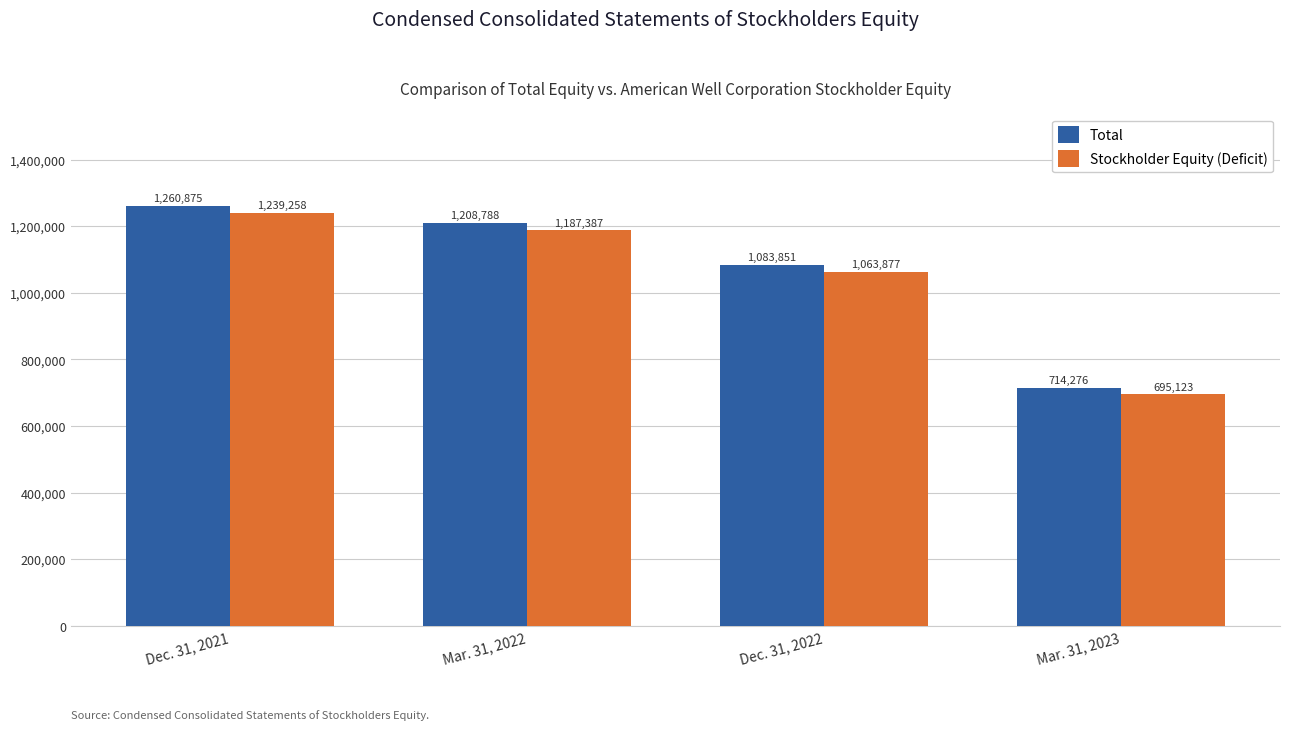

Which category has the lowest value in the Total series?

Mar. 31, 2023